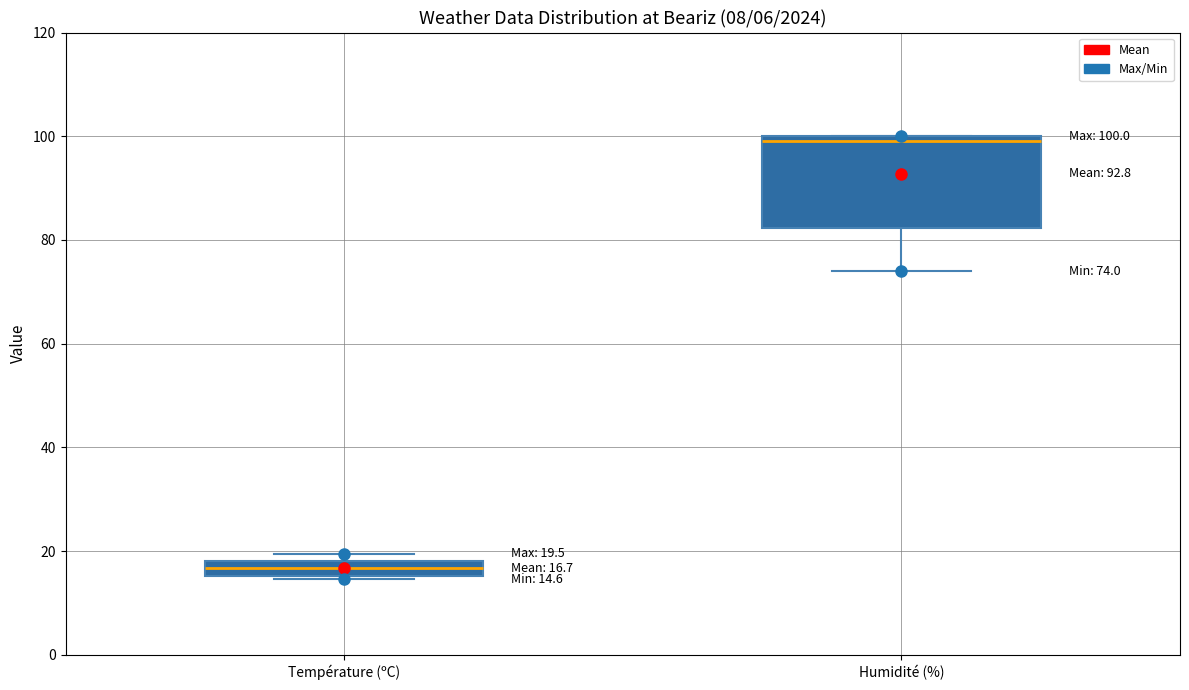

Which box is the tallest, from its lower edge to its upper edge?

Humidité (%)